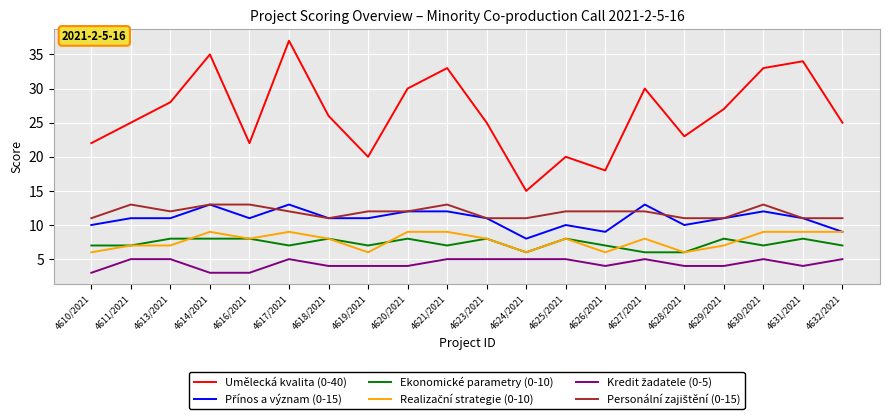

Which series changed the most between 4617/2021 and 4626/2021?

Umělecká kvalita (0-40)